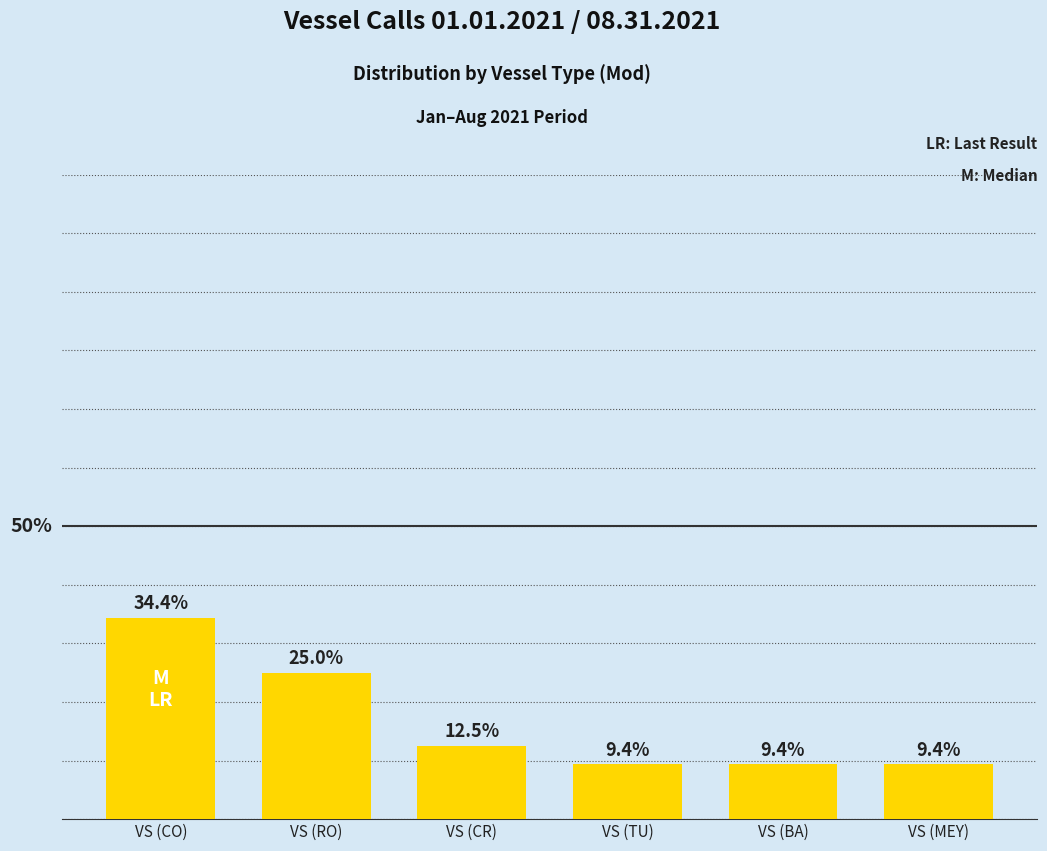

At which label is the value closest to 21?

VS (RO)